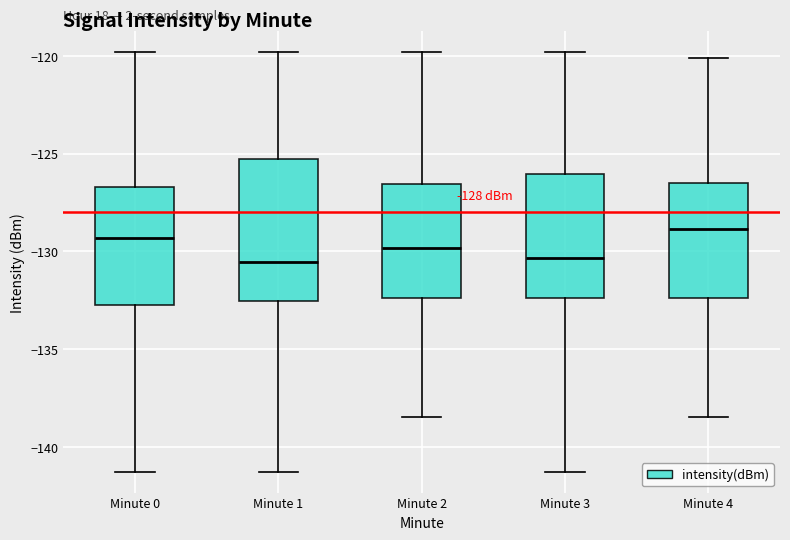

Comparing the boxes themselves (not the whiskers), which one is the tallest?

Minute 1